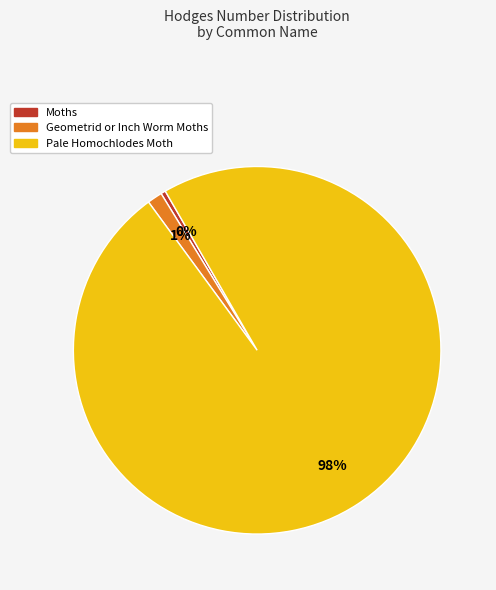

Between Geometrid or Inch Worm Moths and Pale Homochlodes Moth, which is larger?

Pale Homochlodes Moth